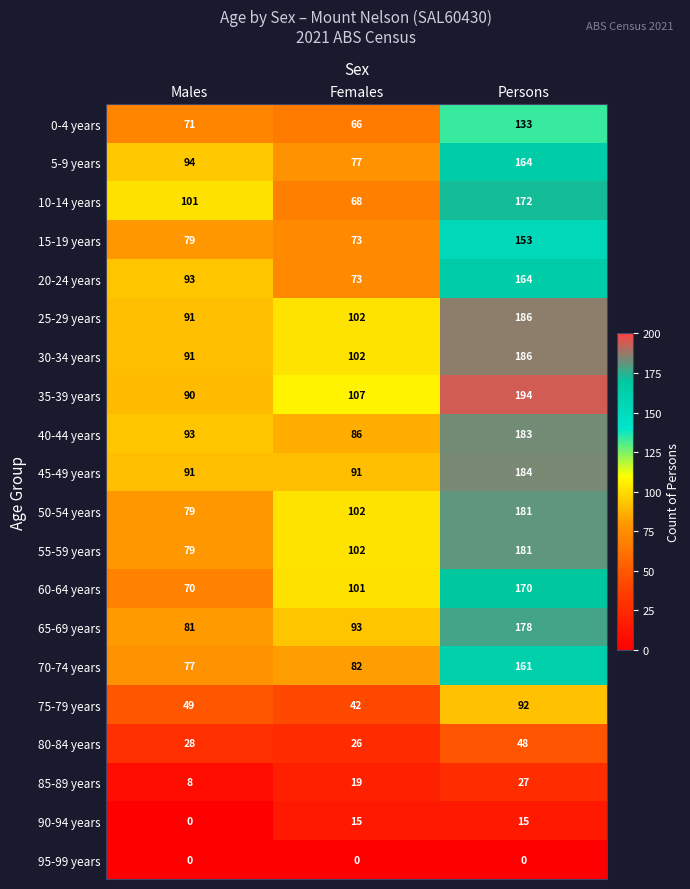

How many 30-34 years values are between 91 and 186?

3